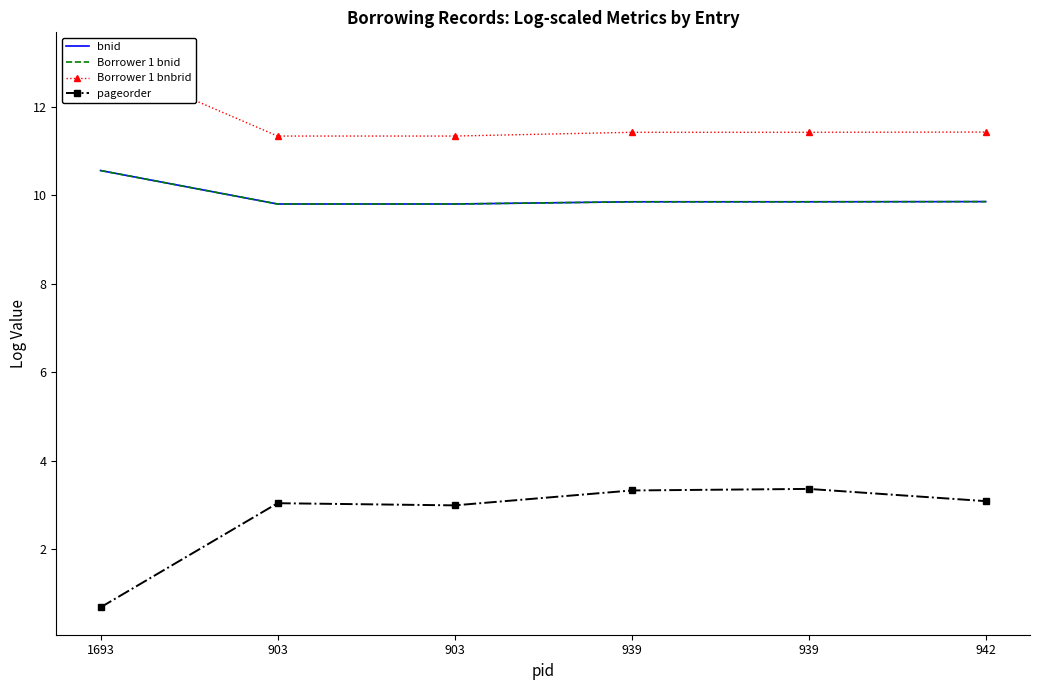

Which category has the highest value in the Borrower 1 bnbrid series?

1693